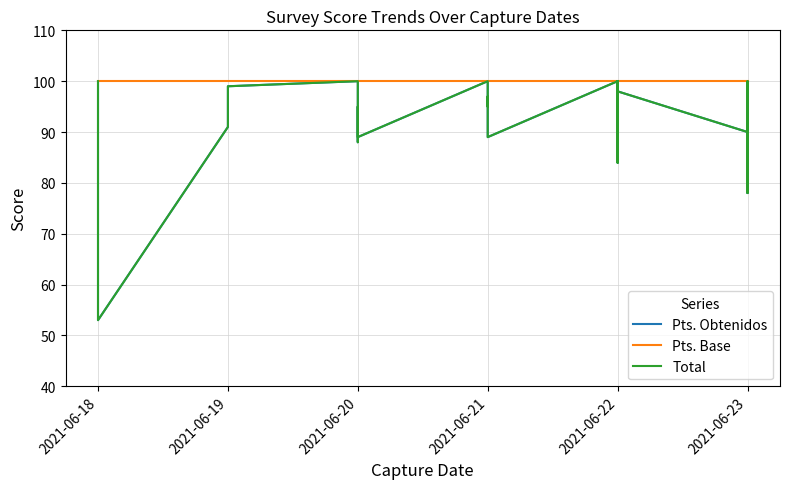

True or false: Pts. Base has more than 2 interior local peaks.

False